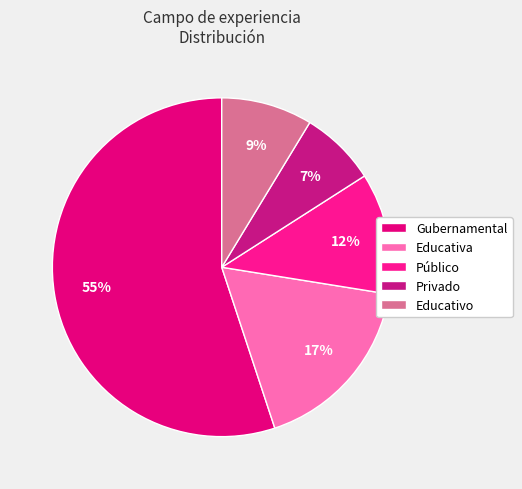

Does Gubernamental represent more than half of the total?

Yes